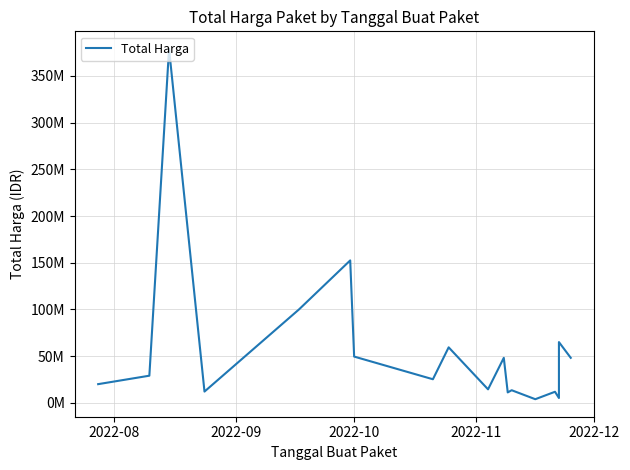

What is the minimum value shown in the chart?

3825000